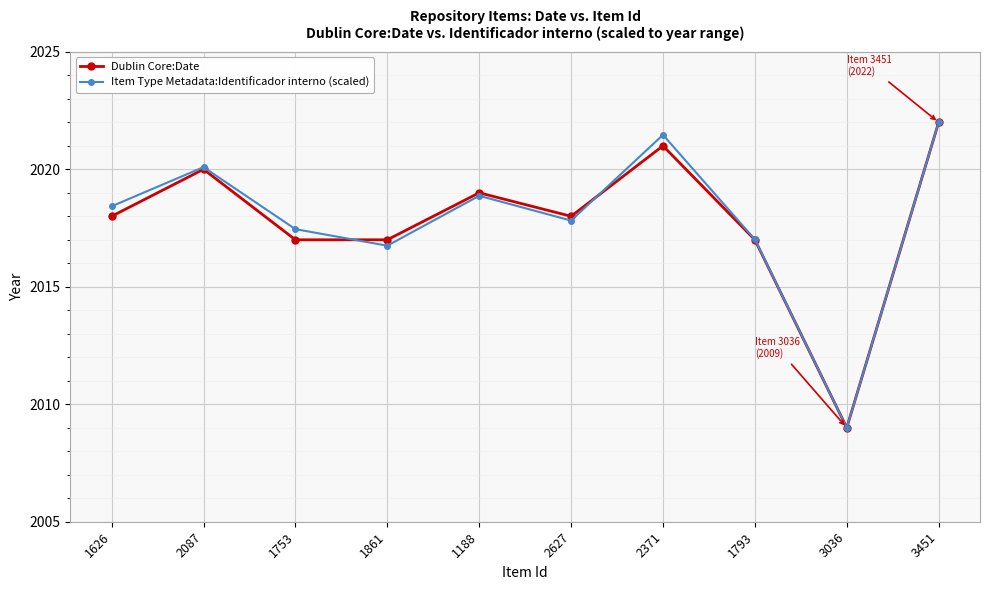

The Dublin Core:Date series shows 1077.5 at 2627. True or false?

False